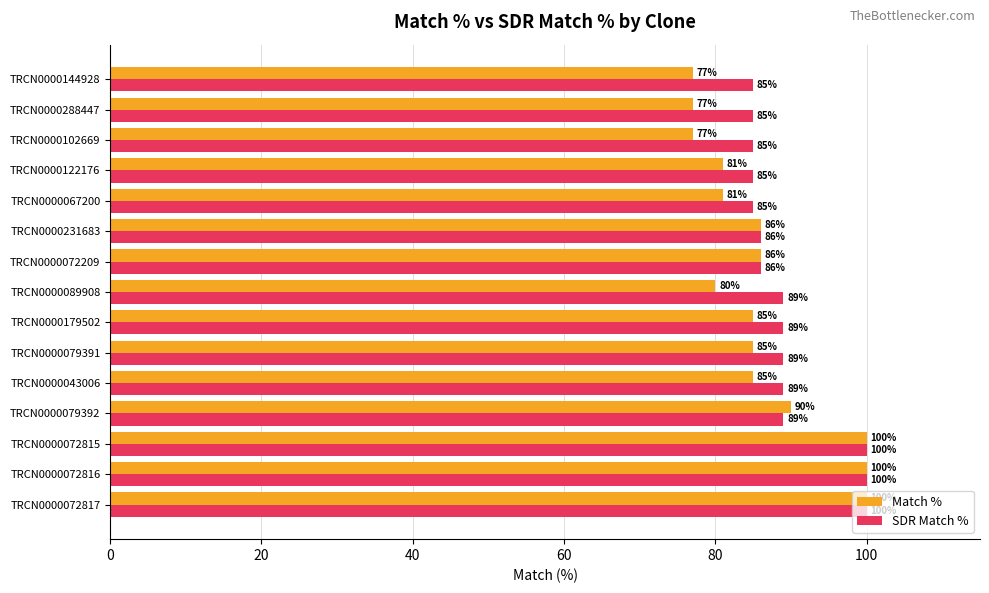

What is the difference between the Match % values at TRCN0000102669 and TRCN0000043006?

8